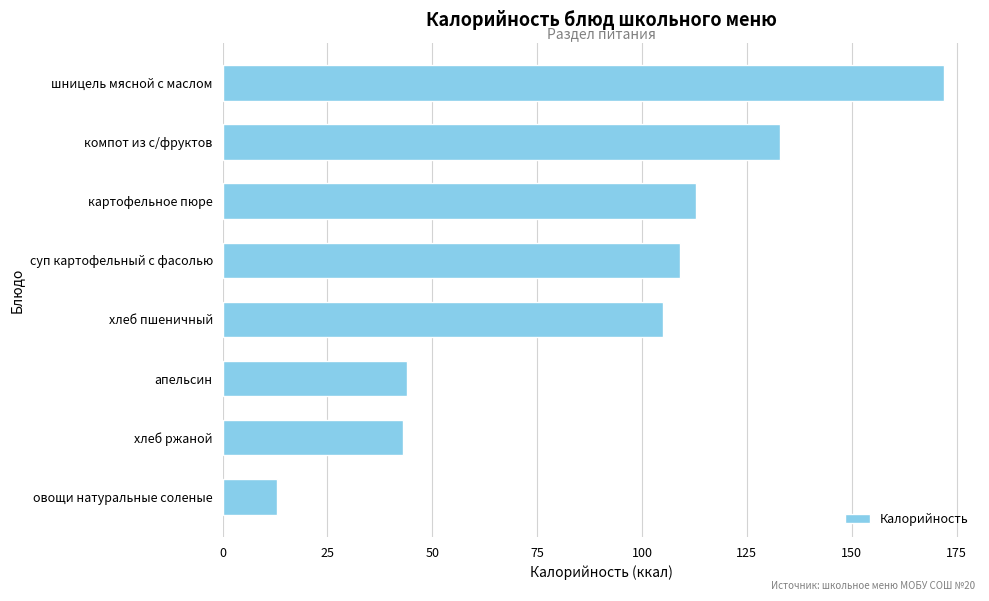

What is the change in value from хлеб ржаной to суп картофельный с фасолью?

+66